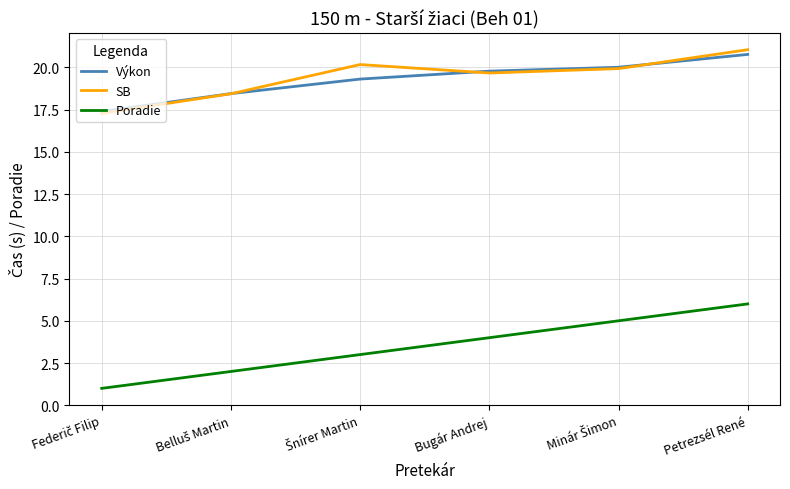

True or false: SB and Poradie cross at least once.

False